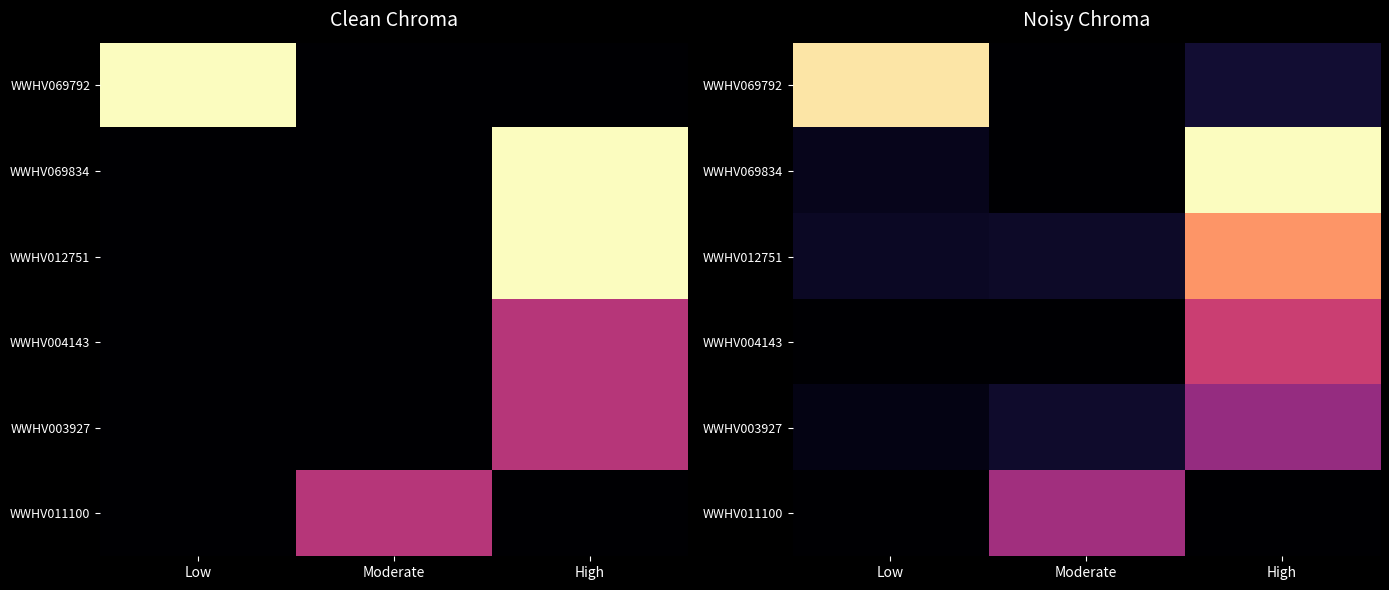

Rank the categories by WWHV004143 value from highest to lowest.

High, Low, Moderate